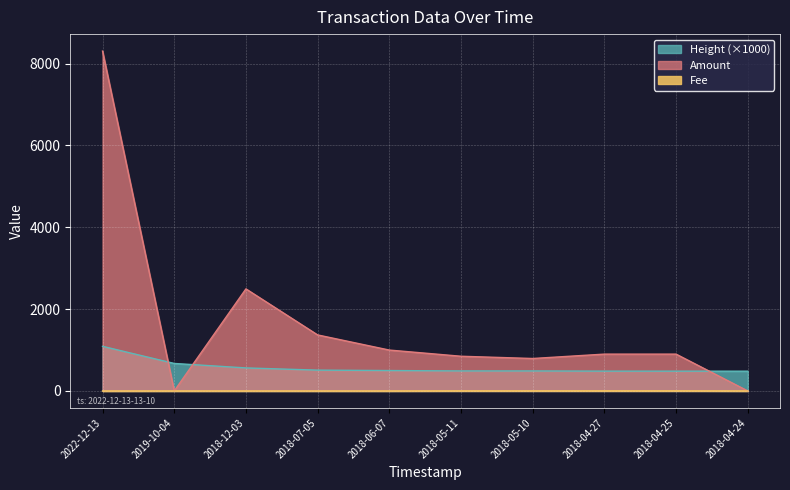

What is the label of the 9th point from the right?

2019-10-04